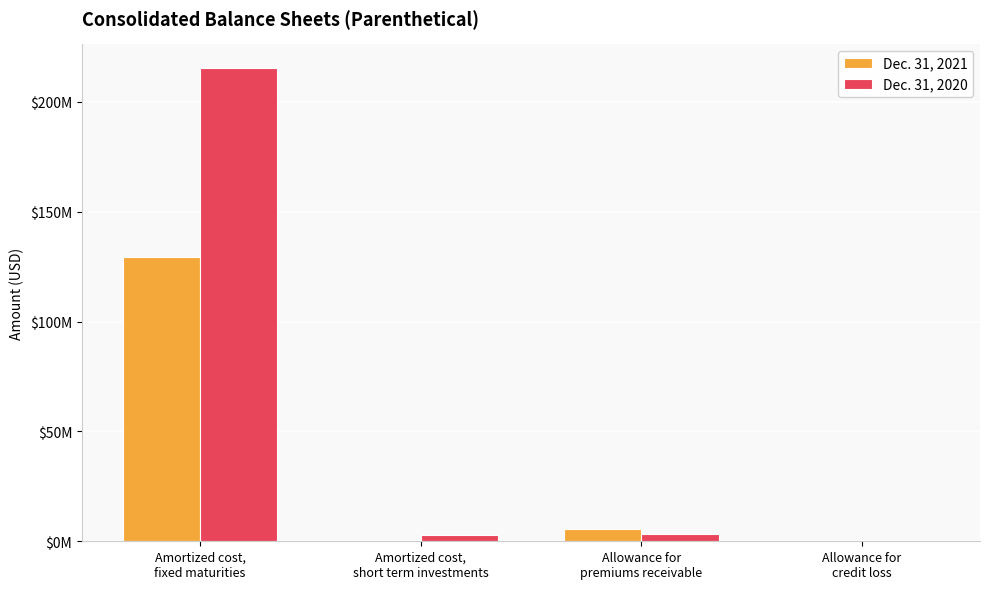

Are the bars grouped side by side (vs. stacked)?

Yes